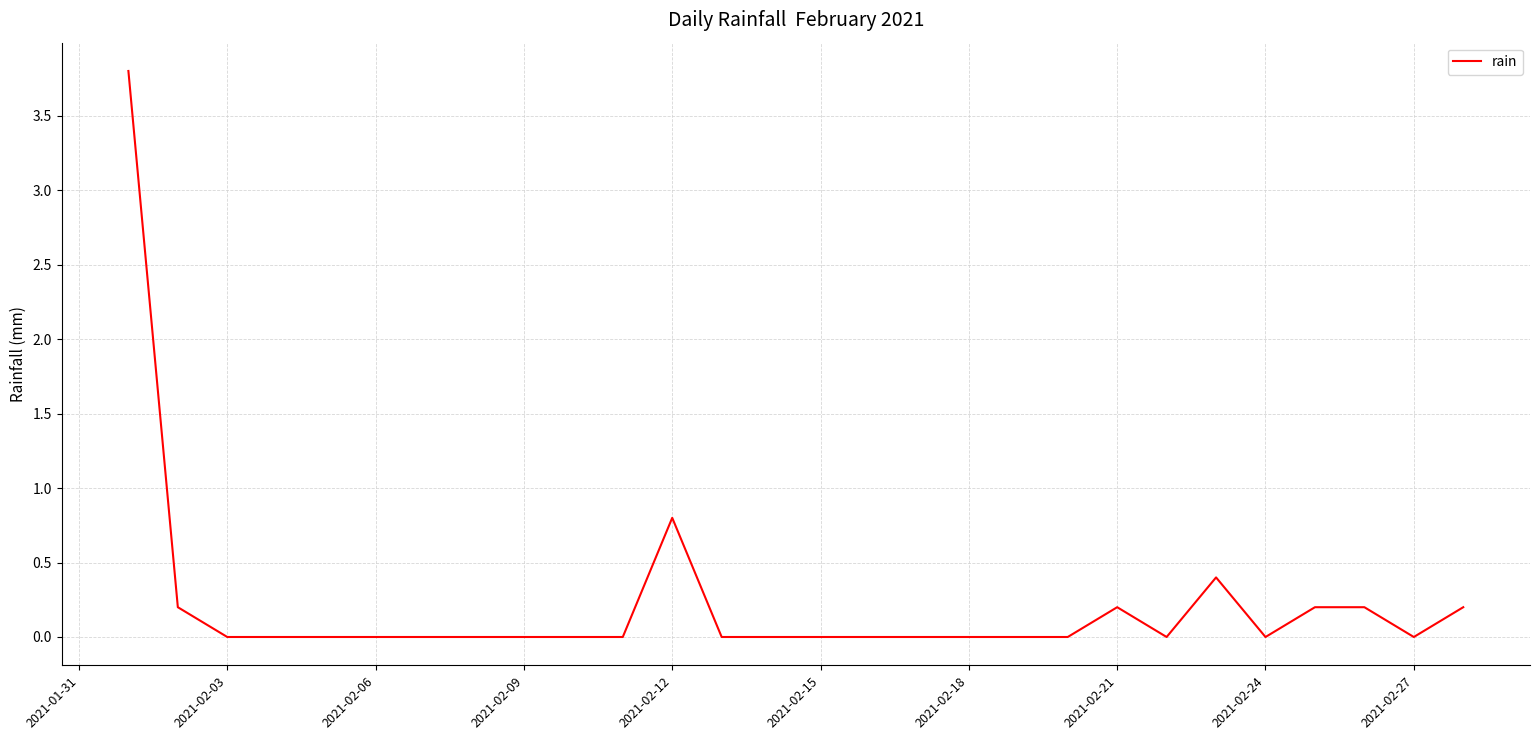

What is the difference between the maximum and minimum values?

3.8